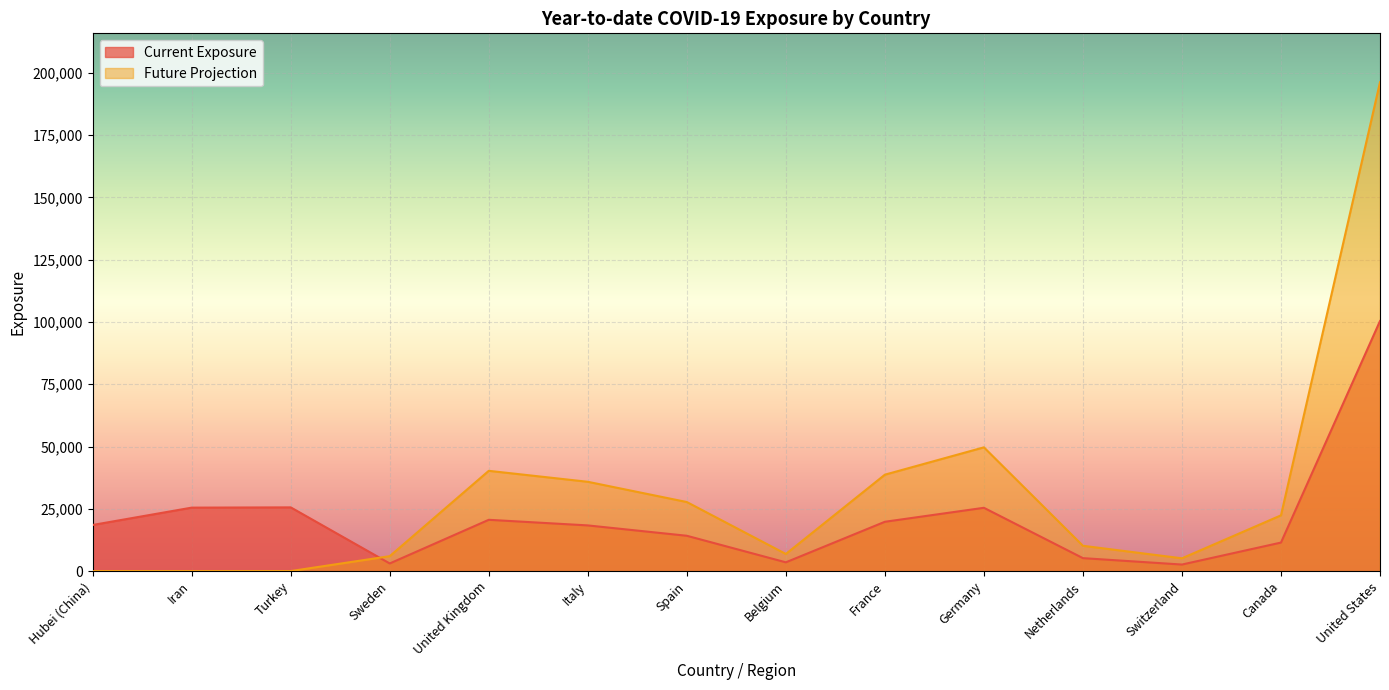

At which label is Future Exposure closest to 98125?

Germany